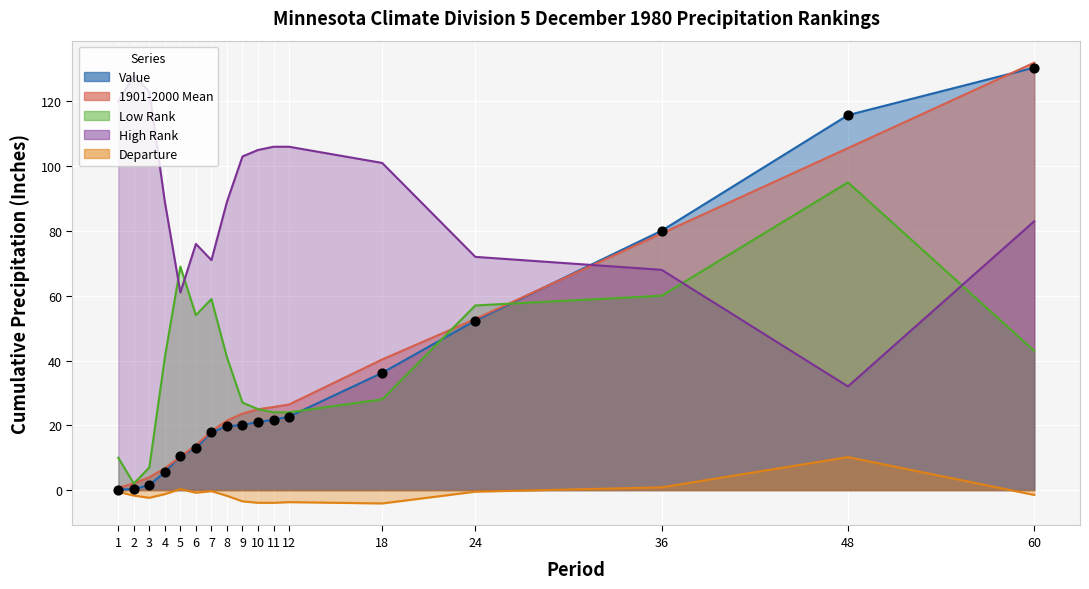

Which series contains the lowest Y value?

Departure